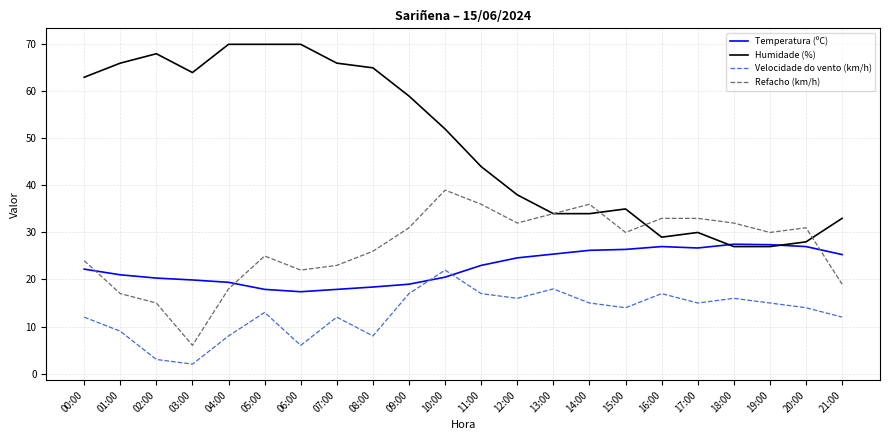

Which series has the largest total across all categories?

Humidade (%)